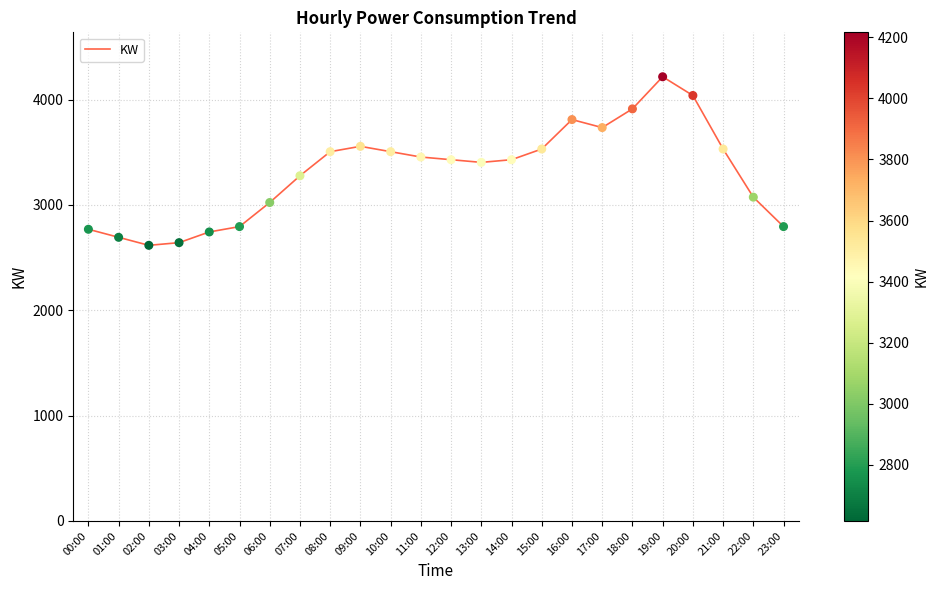

What is the change in value from 14:00 to 23:00?

-635.0